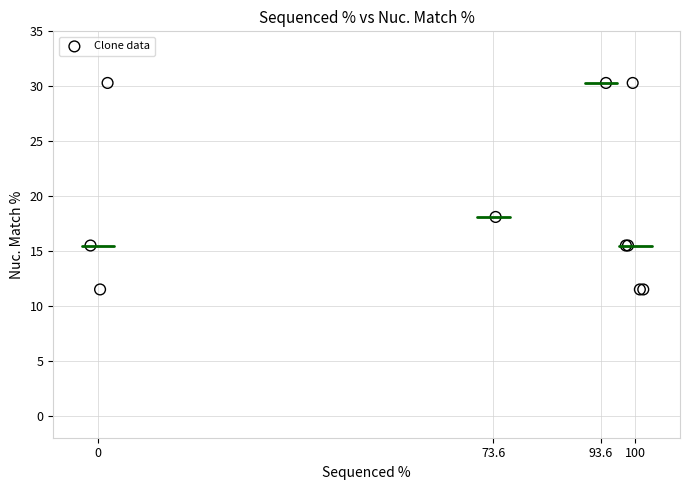

What Y value in the scatter plot is closest to 20?

18.1